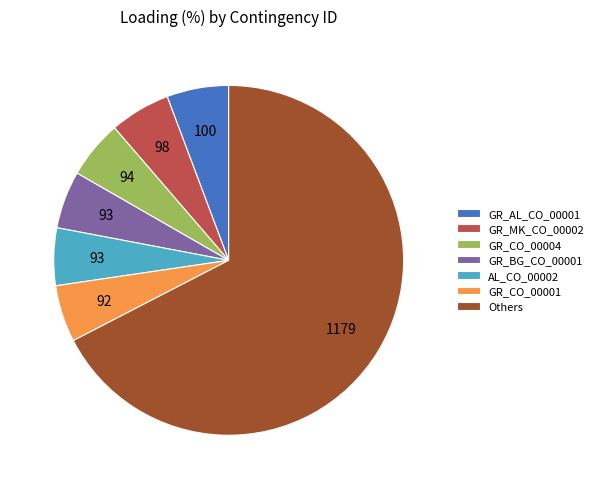

Which category has the biggest portion of the pie?

Others